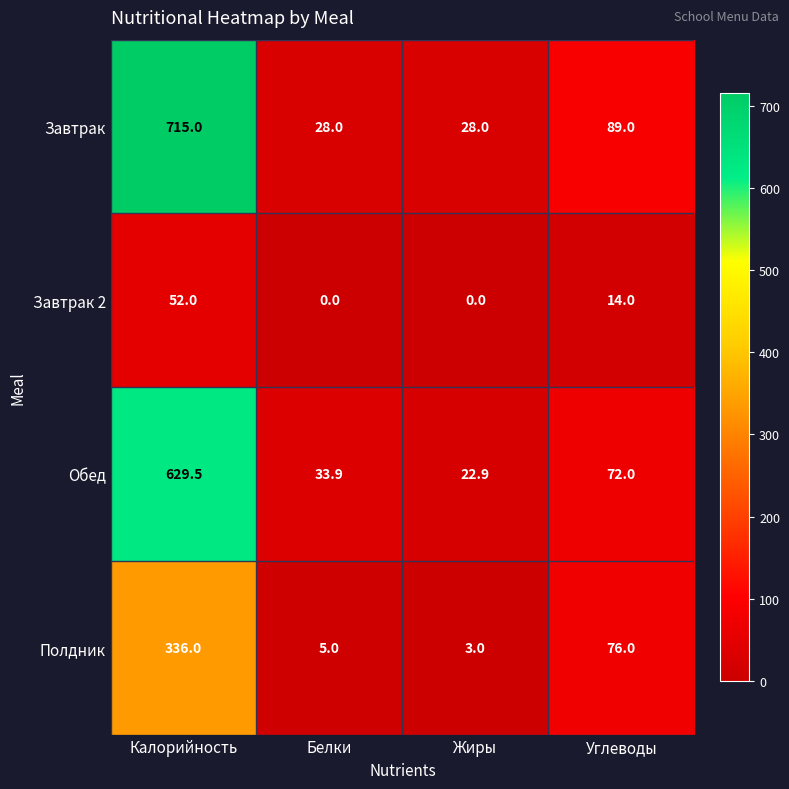

At which category is the sum across all series the highest?

Калорийность